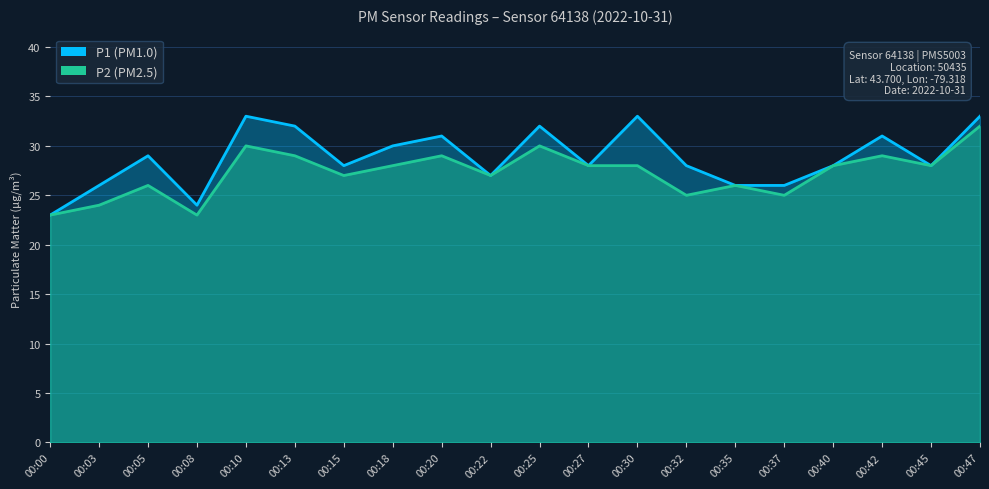

True or false: P2 and P1 intersect in this chart.

False